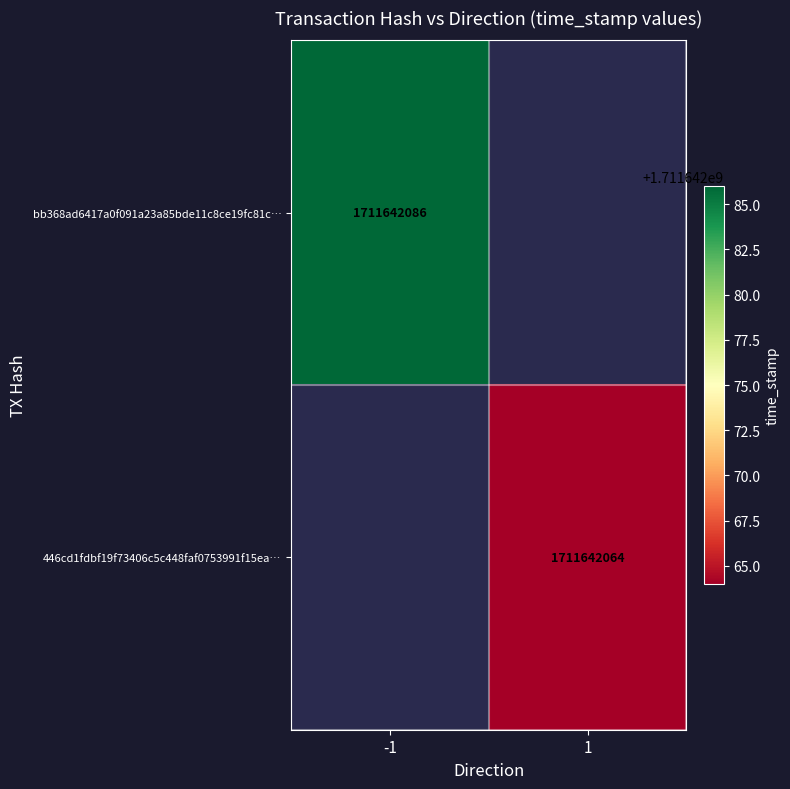

Between 0 and 1, which series saw the biggest shift?

bb368ad6417a0f091a23a85bde11c8ce19fc81c